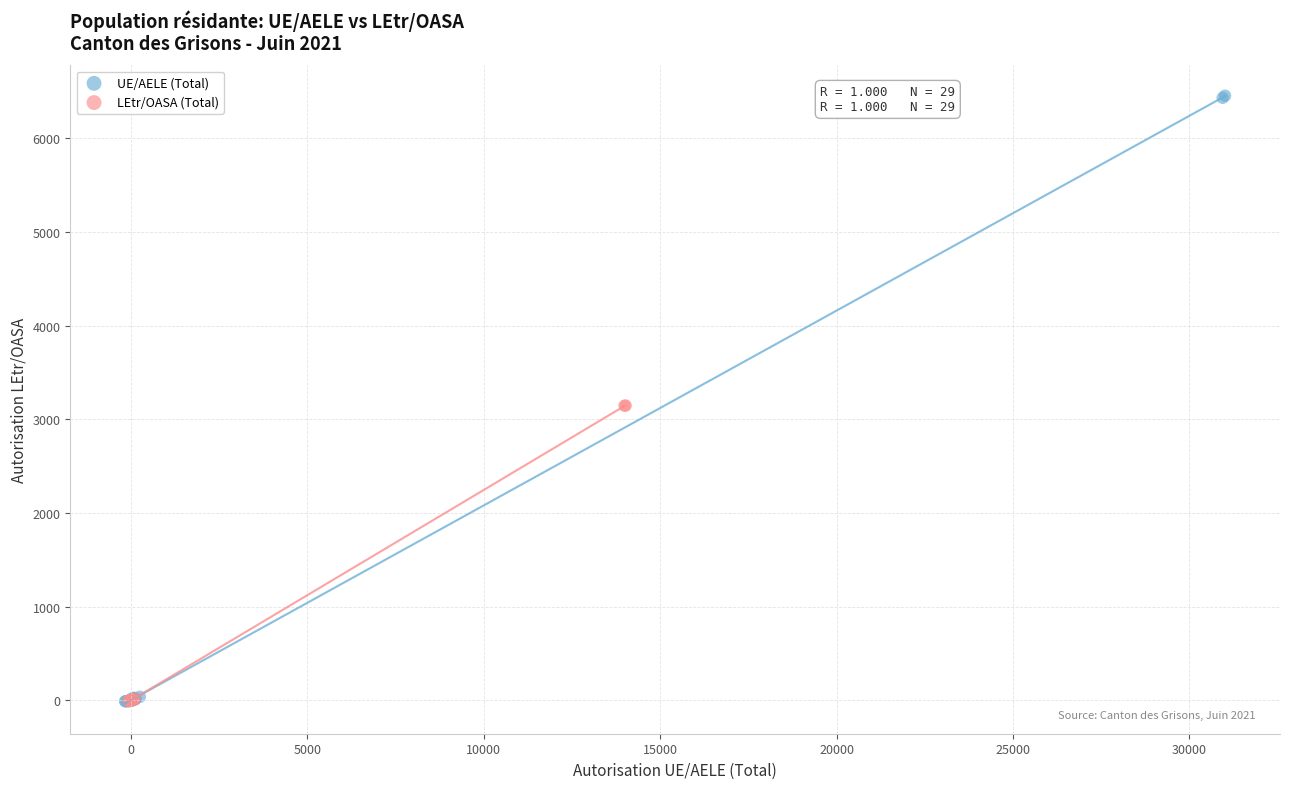

What are all the series names shown in the legend?

UE/AELE (Total), LEtr/OASA (Total)